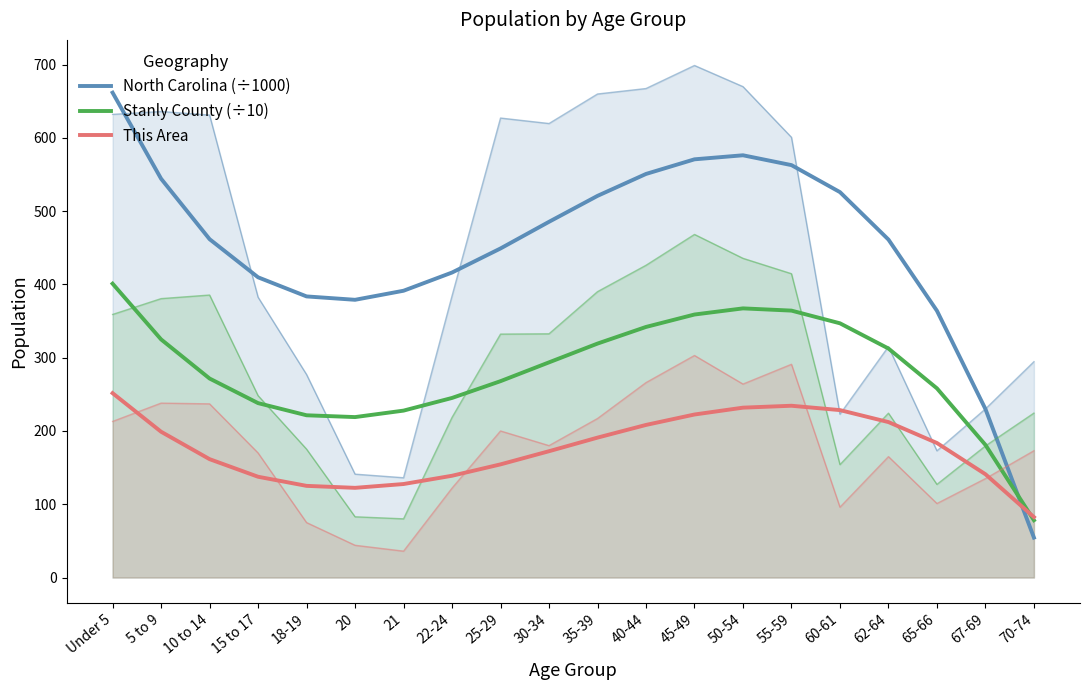

What is the spread (max minus min) of values at 22-24?

277.3